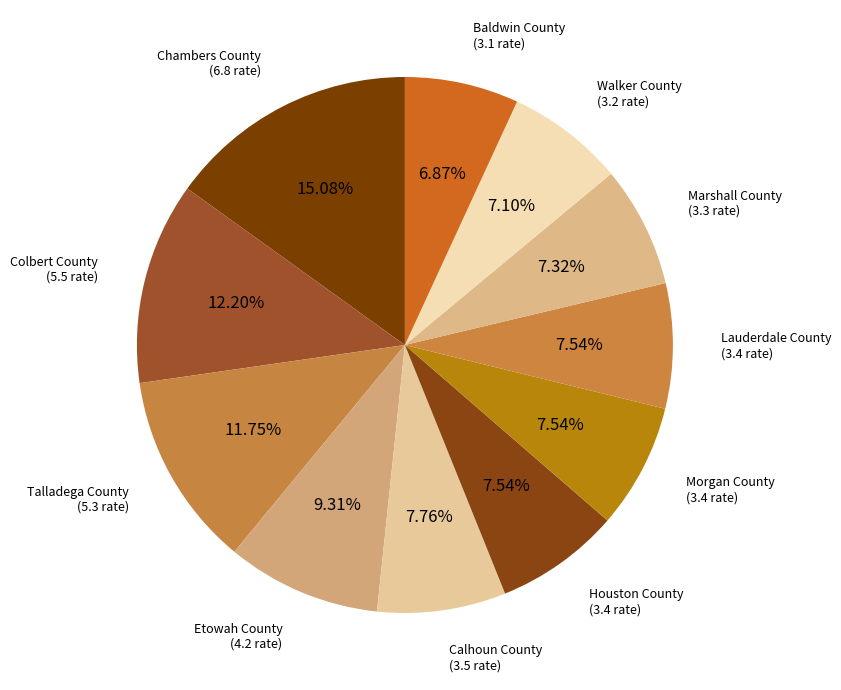

Which has a higher value, Walker County or Etowah County?

Etowah County